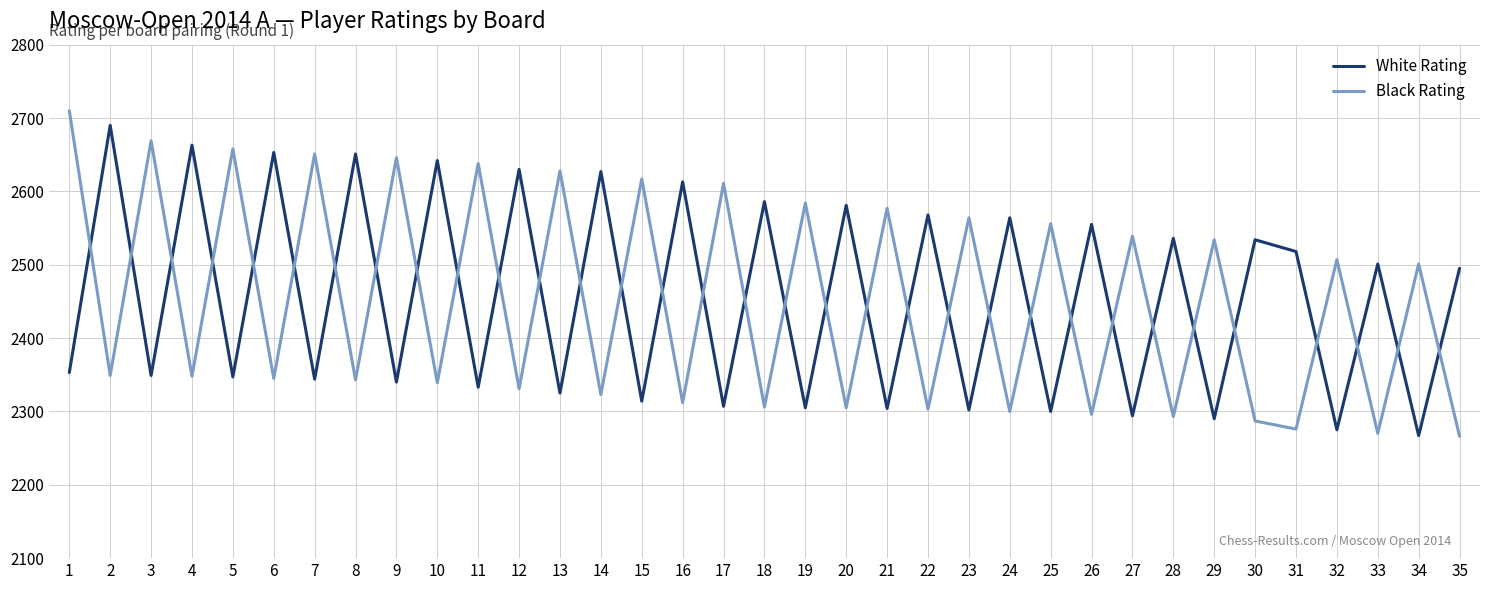

What is the sum of the White Rating values at 30 and 31?

5052